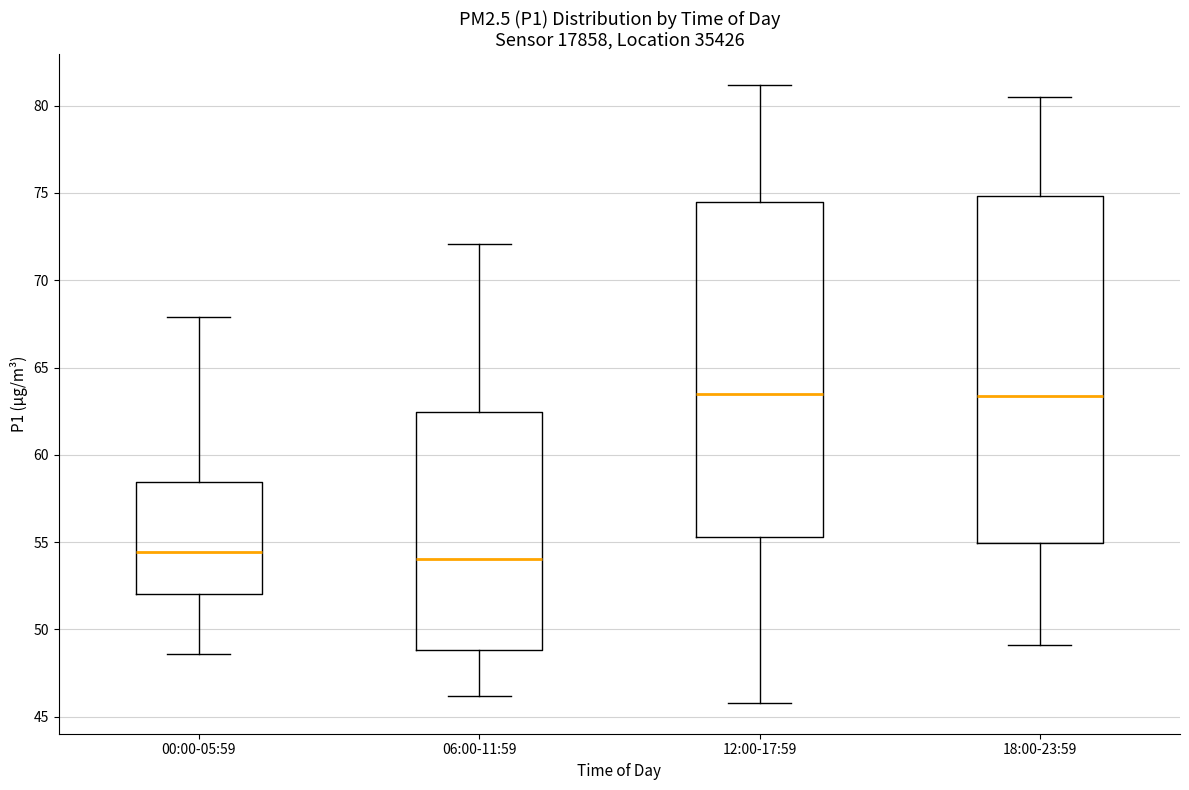

Reading left to right, transcribe this box plot: for each box, give where its median line is, the range the box spans, and where its two whiskers end, as read against the y-axis. The values are not printed on the chart, so give them approximately, as read against the axis.

00:00-05:59: median 54.5, box 52.0 to 58.5, whiskers 48.5 to 68.0
06:00-11:59: median 54.0, box 49.0 to 62.5, whiskers 46.0 to 72.0
12:00-17:59: median 63.5, box 55.5 to 74.5, whiskers 46.0 to 81.0
18:00-23:59: median 63.5, box 55.0 to 75.0, whiskers 49.0 to 80.5